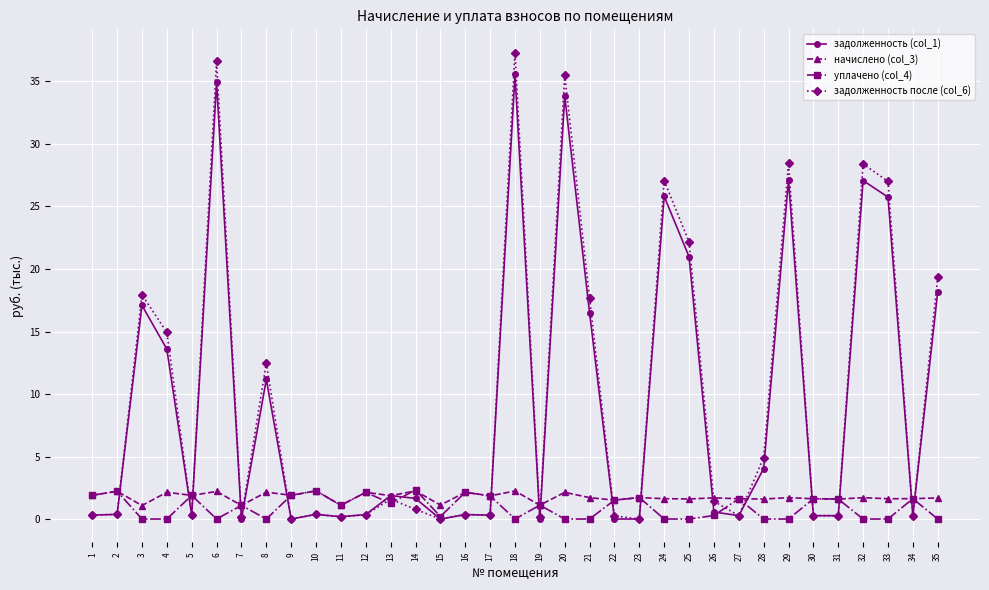

Is the value of уплачено (col_4) at 1 greater than the value of задолженность после (col_6) at 17?

Yes